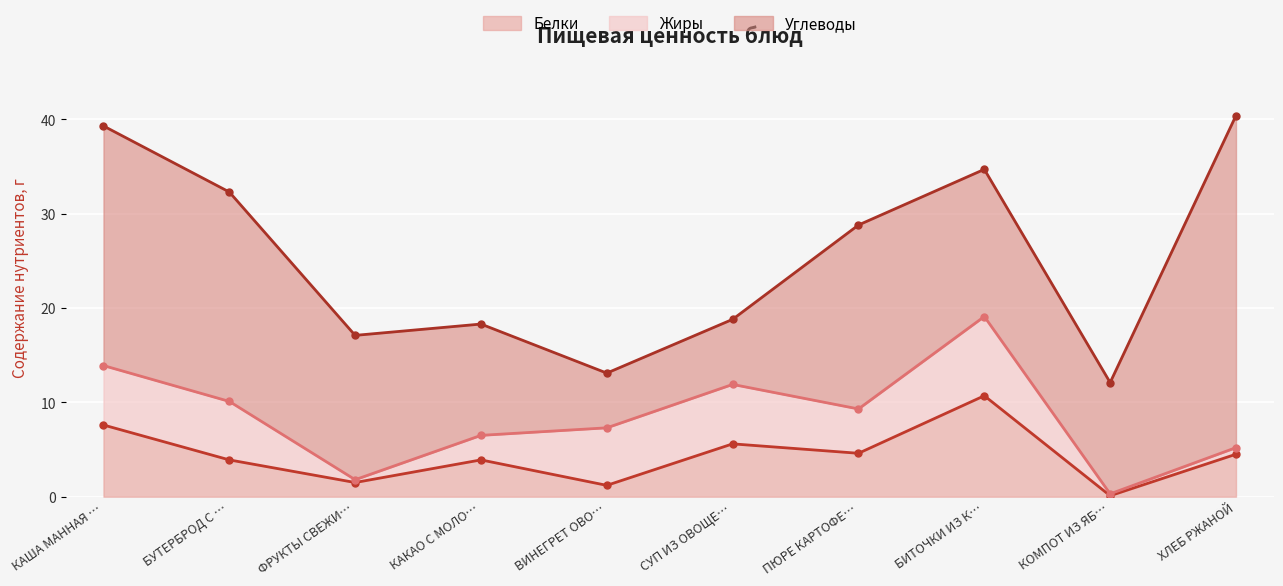

At which label does Углеводы first exceed 15?

КАША МАННАЯ С МАСЛОМ